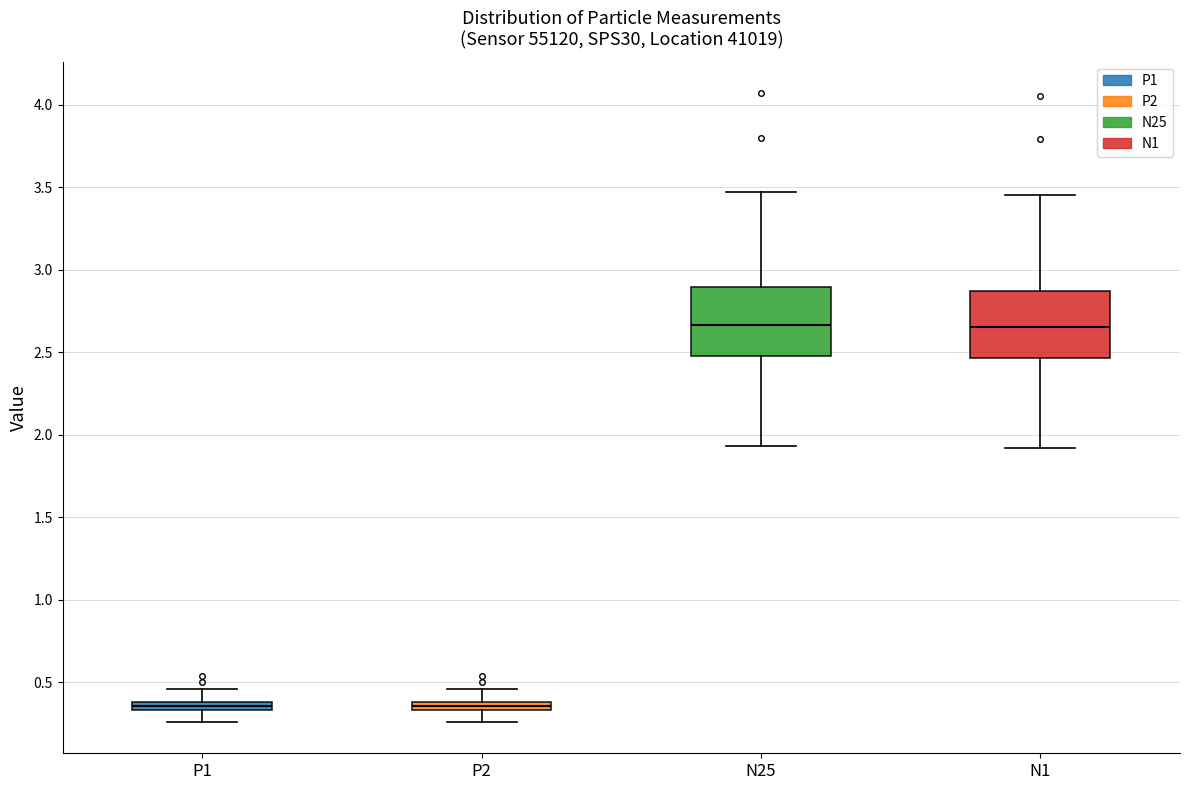

Where does the upper whisker of the box for P1 end on the y-axis? The values are not printed on the chart, so give them approximately, as read against the axis.

0.45